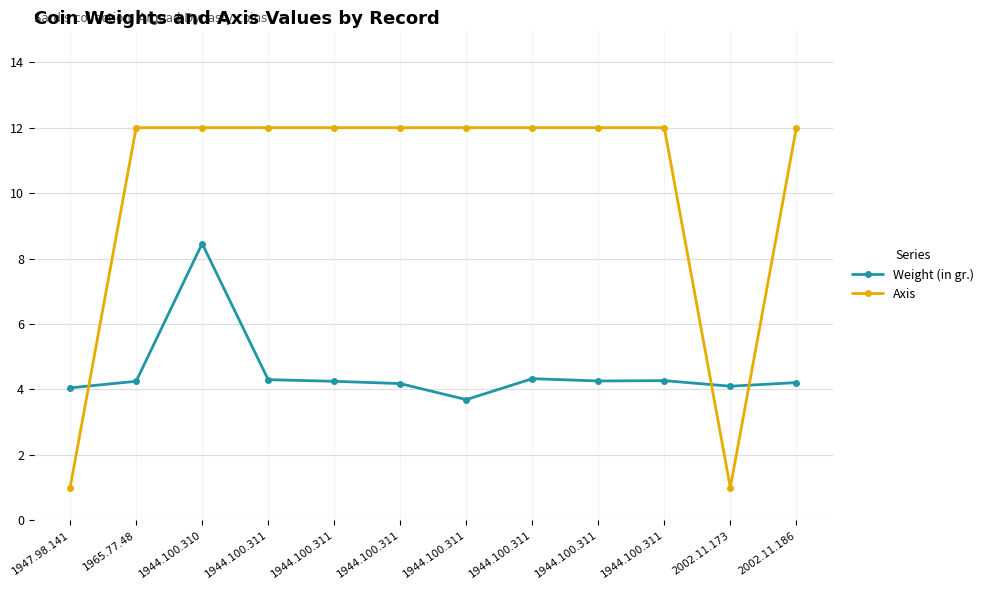

Is this an area chart (filled region under the line)?

No